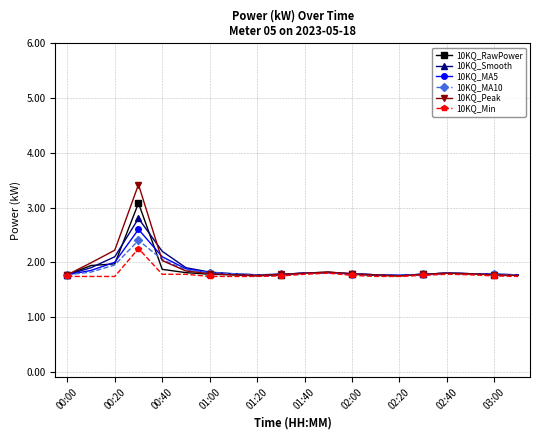

True or false: 10KQ_Min has more than 2 points higher than both neighbors.

True